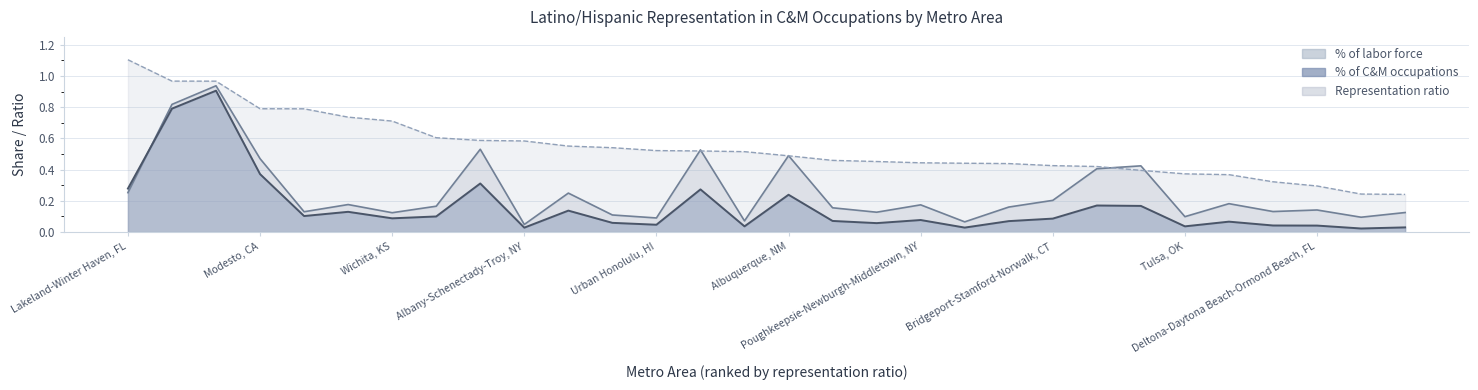

Reading right to left, what are all the values shown in this chart?

% of labor force: 0.1	0.1	0.1	0.1	0.2	0.1	0.4	0.4	0.2	0.2	0.1	0.2	0.1	0.2	0.5	0.1	0.5	0.1	0.1	0.2	0.0	0.5	0.2	0.1	0.2	0.1	0.5	0.9	0.8	0.3
% of C&M occupations: 0.0	0.0	0.0	0.0	0.1	0.0	0.2	0.2	0.1	0.1	0.0	0.1	0.1	0.1	0.2	0.0	0.3	0.0	0.1	0.1	0.0	0.3	0.1	0.1	0.1	0.1	0.4	0.9	0.8	0.3
Representation ratio: 0.2	0.2	0.3	0.3	0.4	0.4	0.4	0.4	0.4	0.4	0.4	0.4	0.5	0.5	0.5	0.5	0.5	0.5	0.5	0.6	0.6	0.6	0.6	0.7	0.7	0.8	0.8	1.0	1.0	1.1